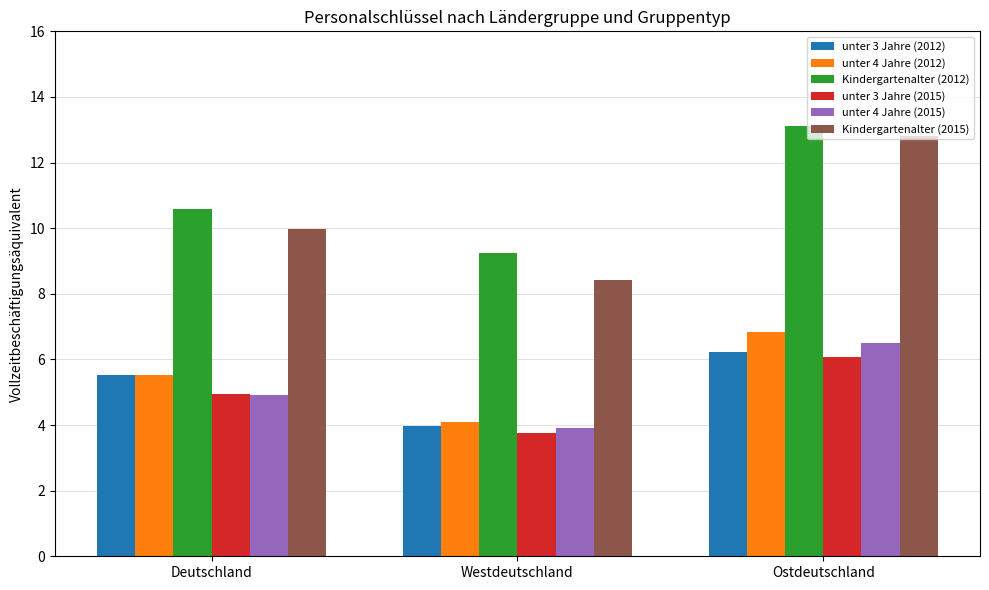

Is the value of unter 3 Jahre (2015) at Ostdeutschland greater than the value of unter 3 Jahre (2012) at Ostdeutschland?

No